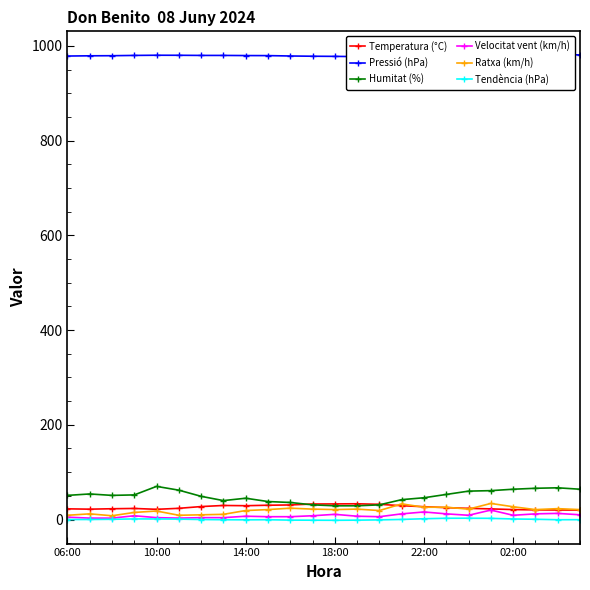

What is the spread (max minus min) of values at 14:00?

980.1